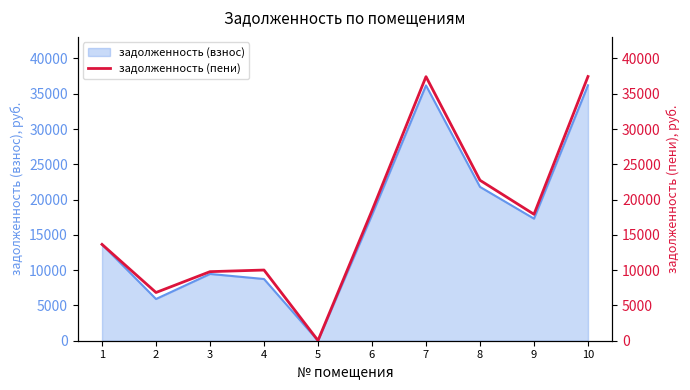

Rank the categories by value from highest to lowest.

10, 7, 8, 6, 9, 1, 4, 3, 2, 5